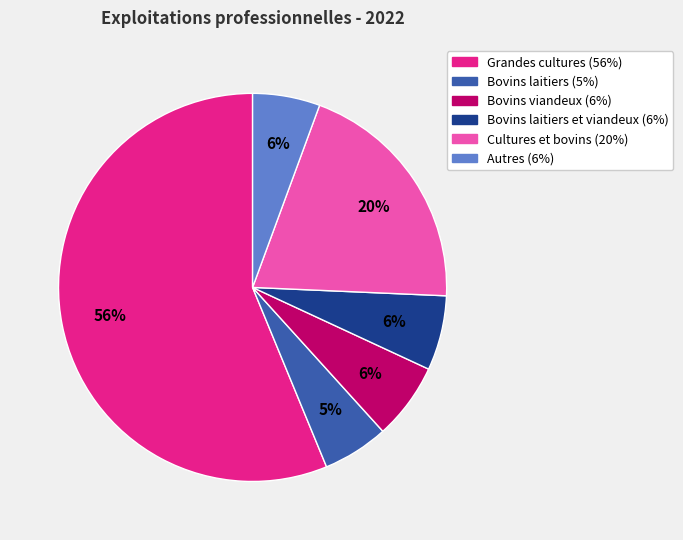

Is there any slice that represents more than half of the pie?

Yes